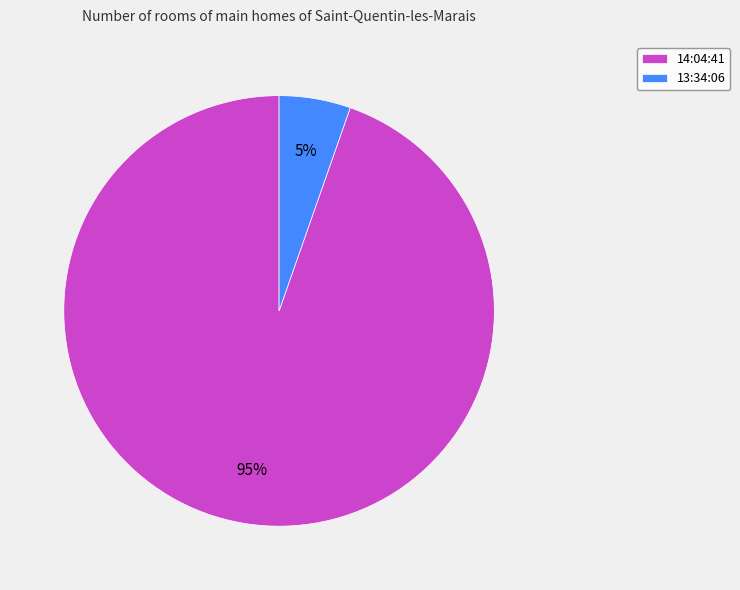

The 14:04:41 slice represents 89% of the pie. True or false?

False